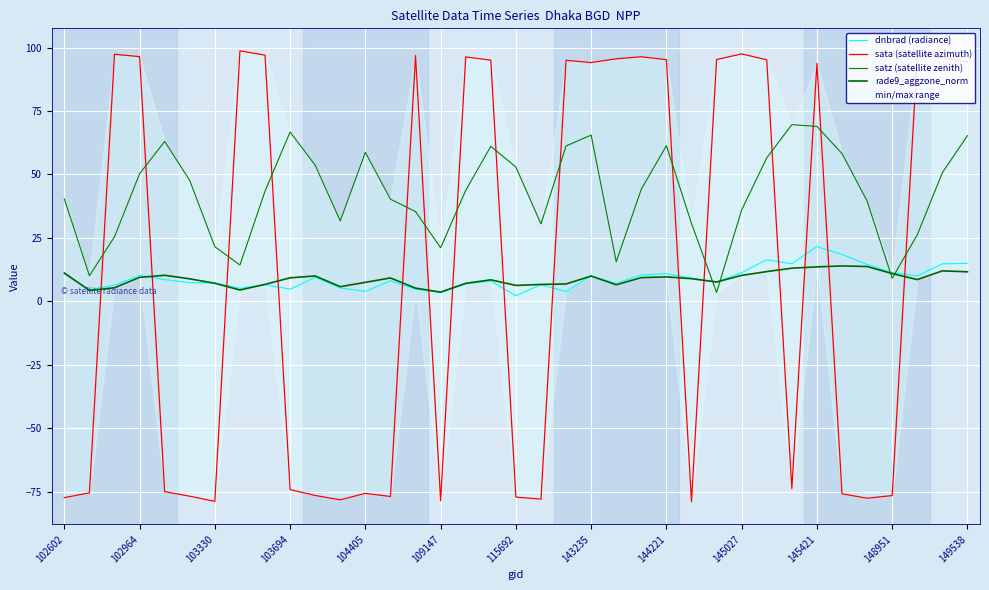

The value of rade9_aggzone_norm at 17 is 4.8. True or false?

False